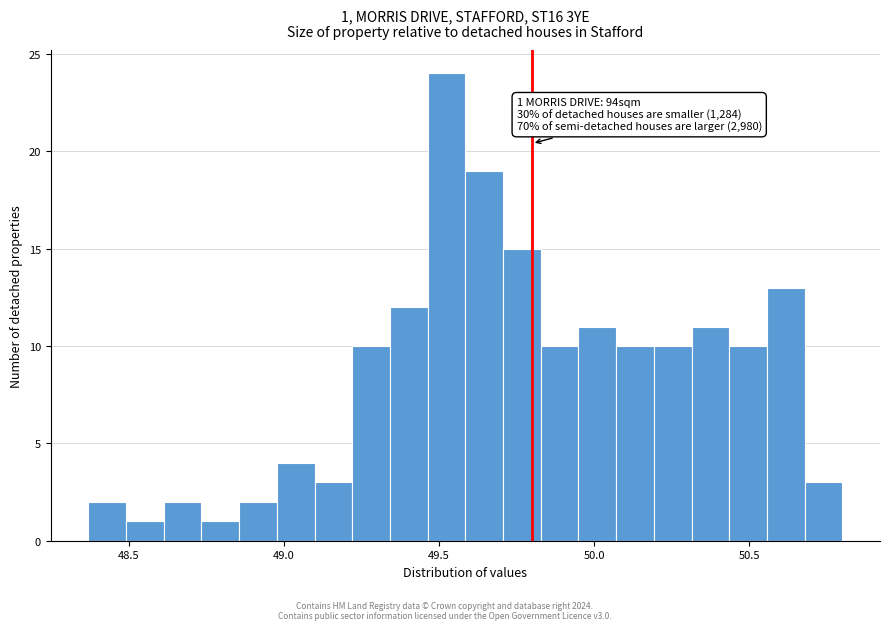

Read against the x-axis, roughly where is the centre of the tallest bar?

49.50